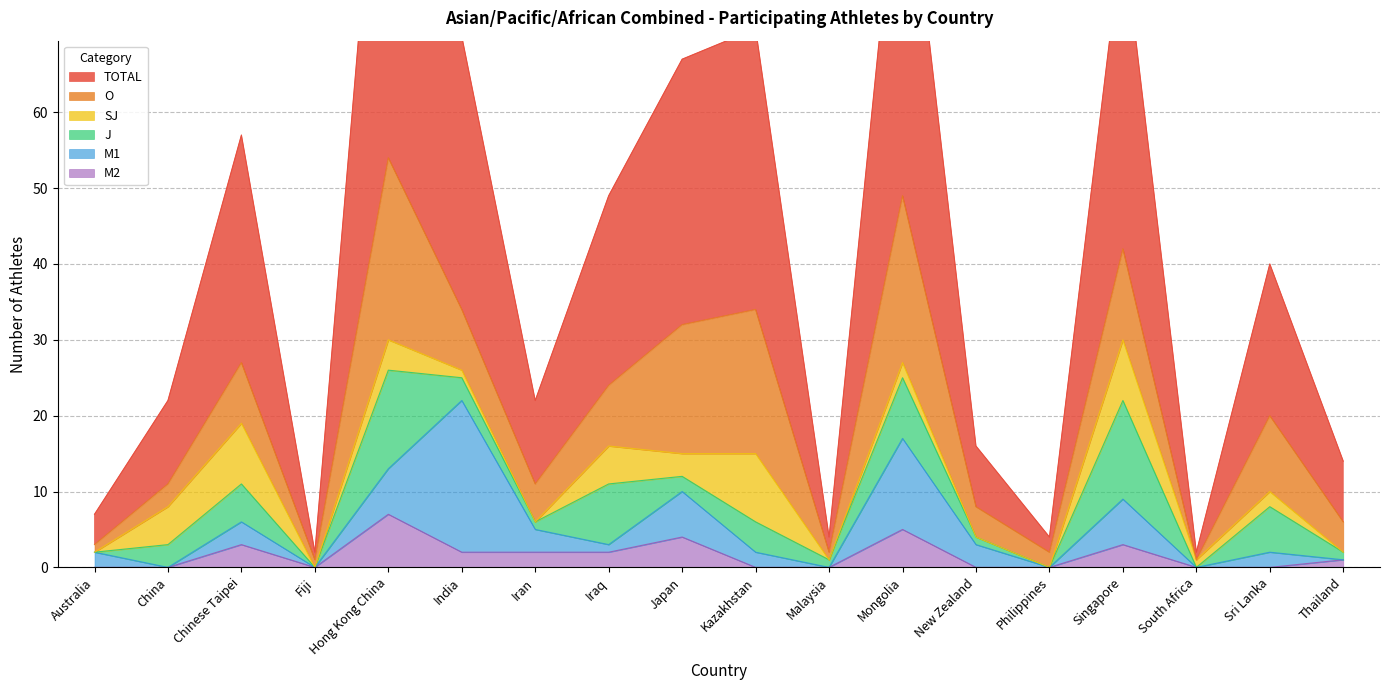

At which label does J first exceed 3?

Chinese Taipei